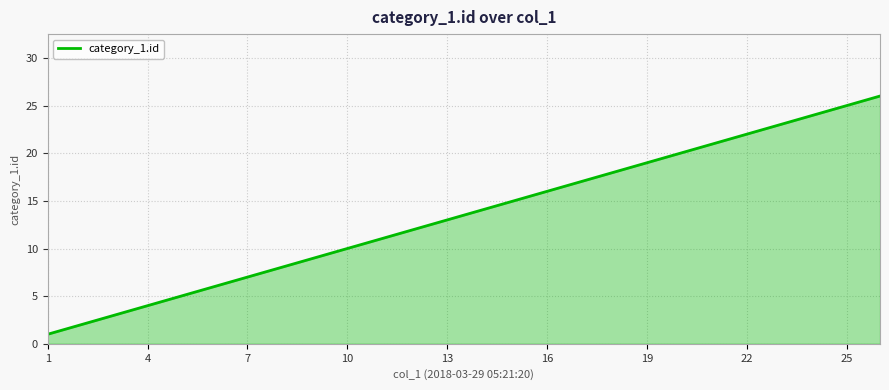

What is the greatest value displayed?

26